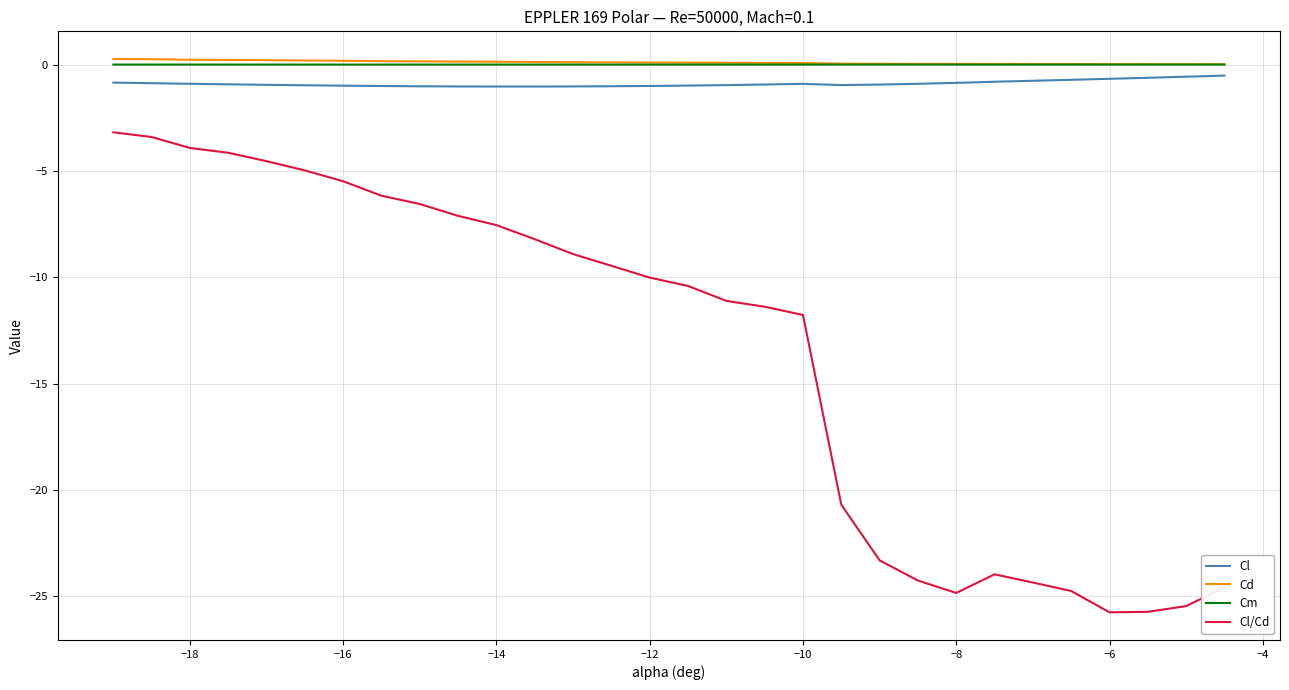

True or false: Cd and Cl/Cd intersect in this chart.

False